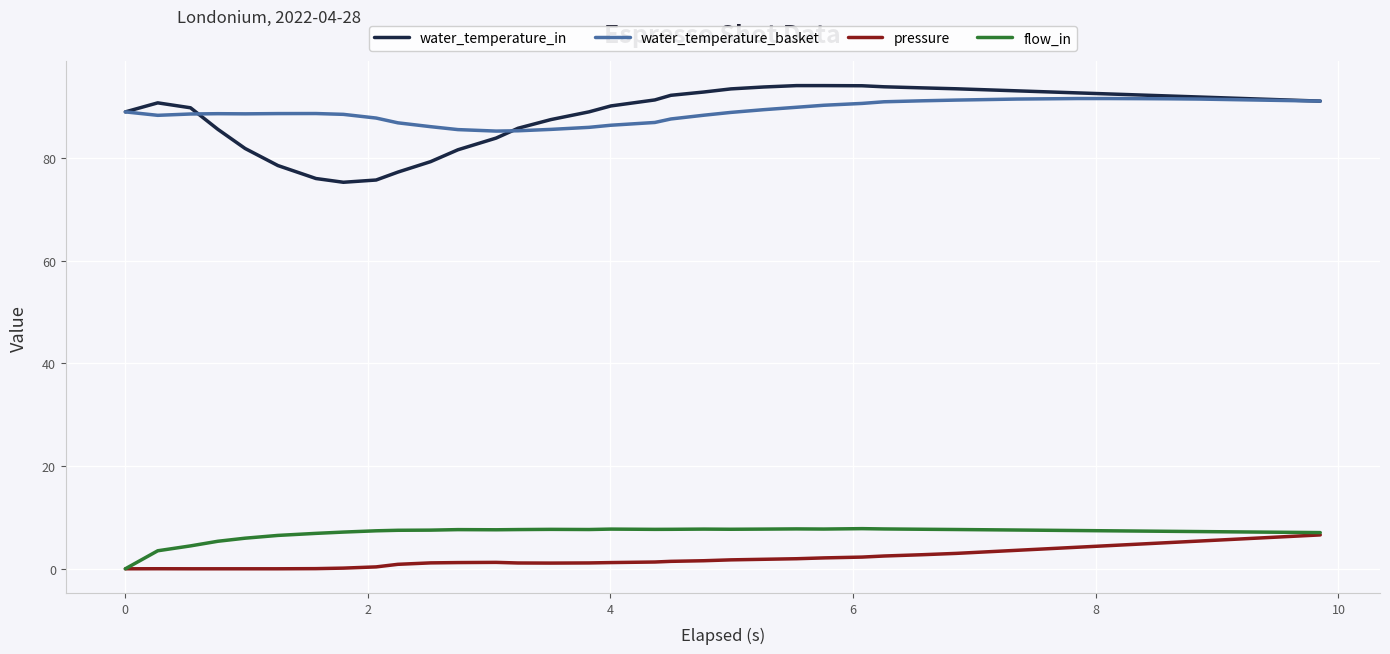

Which series has the largest range (max minus min)?

water_temperature_in